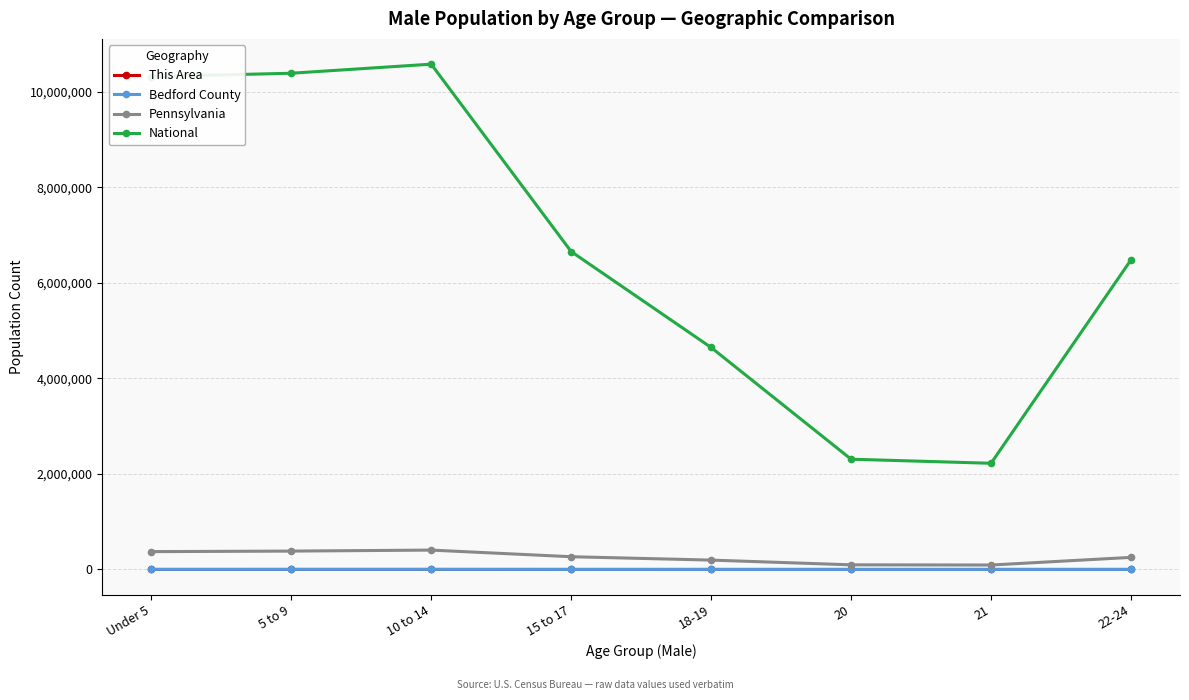

True or false: Bedford County and This Area intersect in this chart.

False